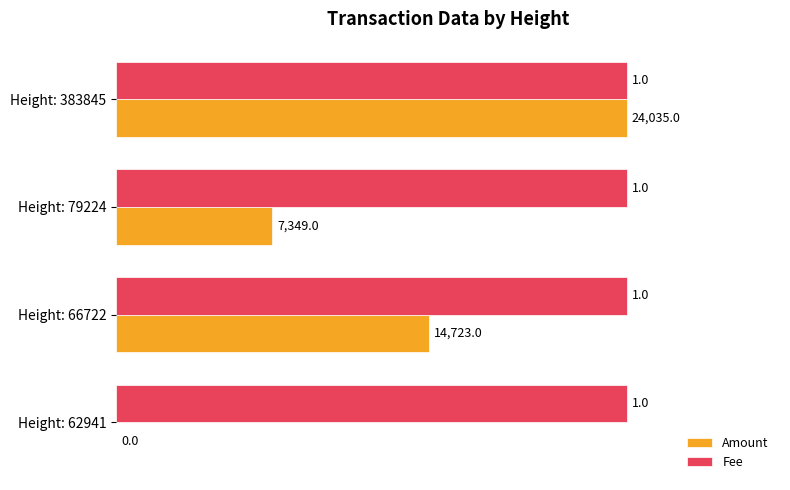

What is the average value of the Fee series?

1.0